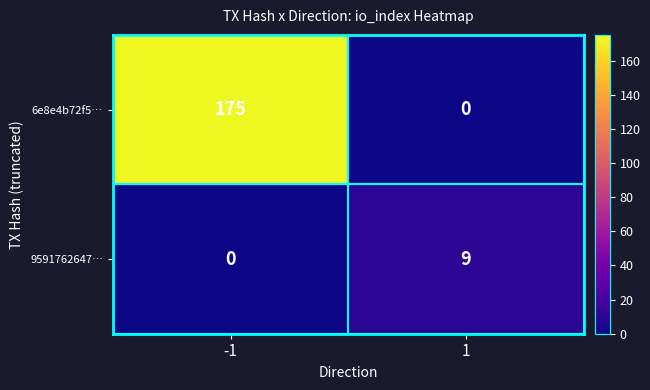

Reading left to right, list all the values displayed in this chart.

6e8e4b72f5…: 175	0
9591762647…: 0	9